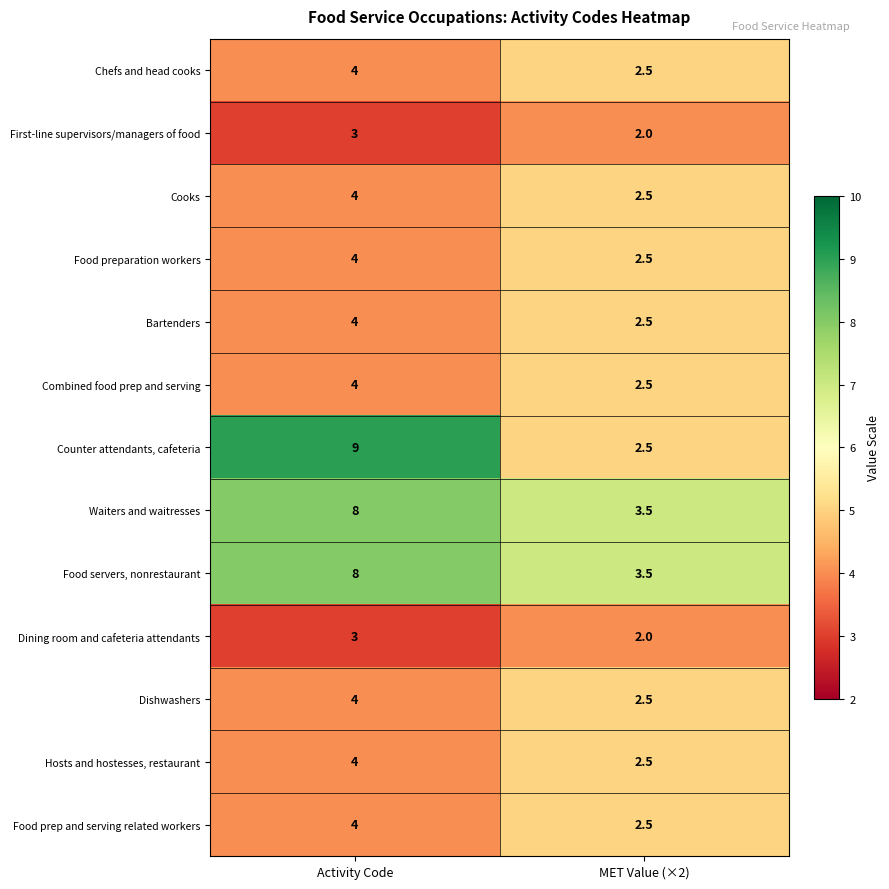

Reading left to right, extract all data points from this chart.

Chefs and head cooks: 4.0	2.5
First-line supervisors/managers of food: 3.0	2.0
Cooks: 4.0	2.5
Food preparation workers: 4.0	2.5
Bartenders: 4.0	2.5
Combined food prep and serving: 4.0	2.5
Counter attendants, cafeteria: 9.0	2.5
Waiters and waitresses: 8.0	3.5
Food servers, nonrestaurant: 8.0	3.5
Dining room and cafeteria attendants: 3.0	2.0
Dishwashers: 4.0	2.5
Hosts and hostesses, restaurant: 4.0	2.5
Food prep and serving related workers: 4.0	2.5